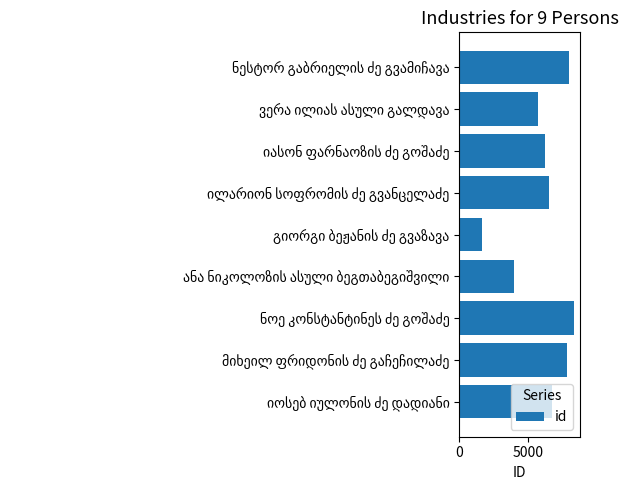

What is the greatest value displayed?

8406